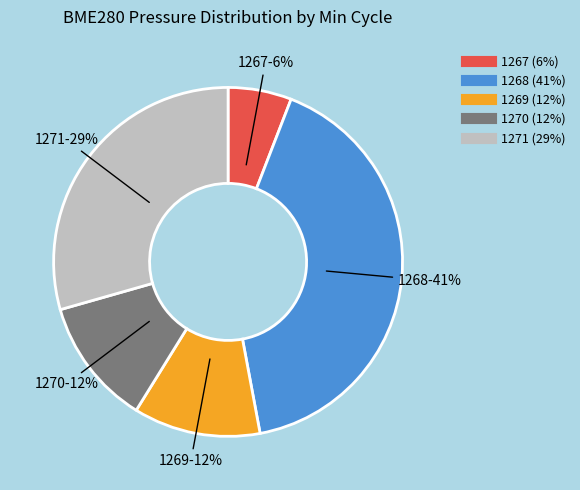

Is there any slice that represents more than half of the pie?

No